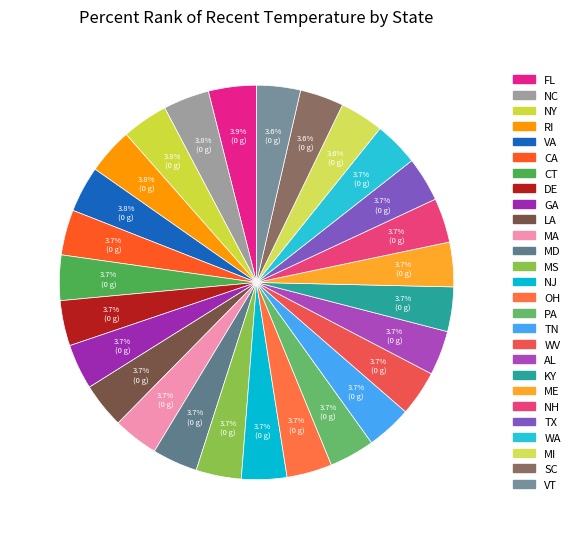

Combined, do NH and NY account for over 50%?

No